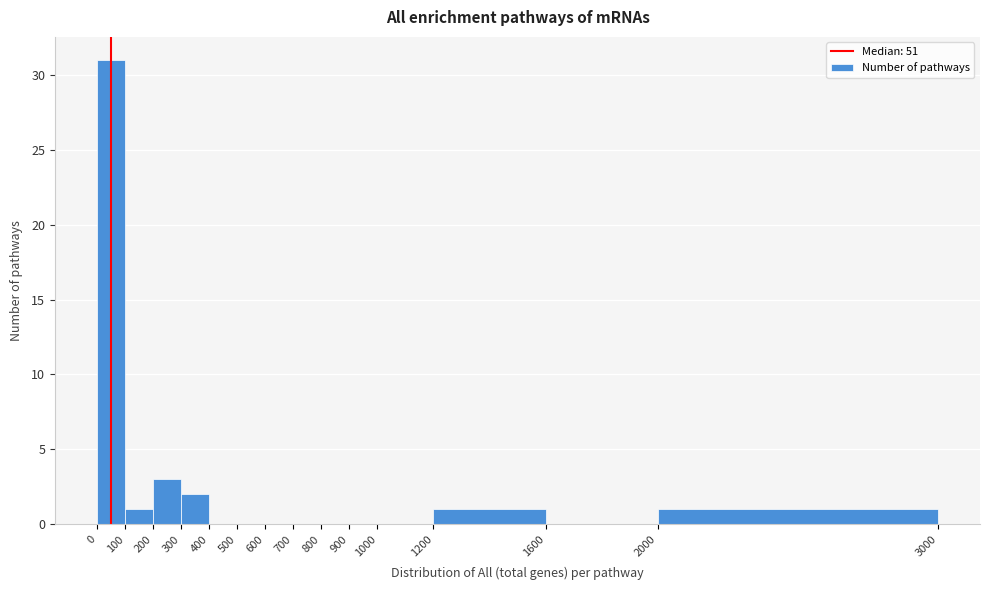

Reading left to right, list every bar in this chart as the range it spans on the x-axis followed by its height. The values are not printed on the chart, so give them approximately, as read against the axis.

0 to 100: 31
100 to 200: 1
200 to 300: 3
300 to 400: 2
400 to 500: 0
500 to 600: 0
600 to 700: 0
700 to 800: 0
800 to 900: 0
900 to 1000: 0
1000 to 1200: 0
1200 to 1600: 1
1600 to 2000: 0
2000 to 3000: 1